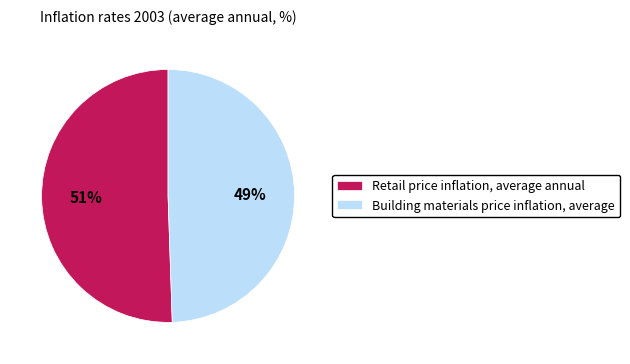

True or false: Building materials price inflation, average accounts for 61% of the total.

False